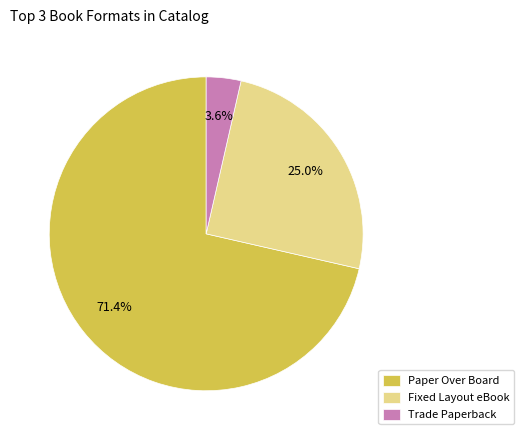

How many segments does this pie chart have?

3